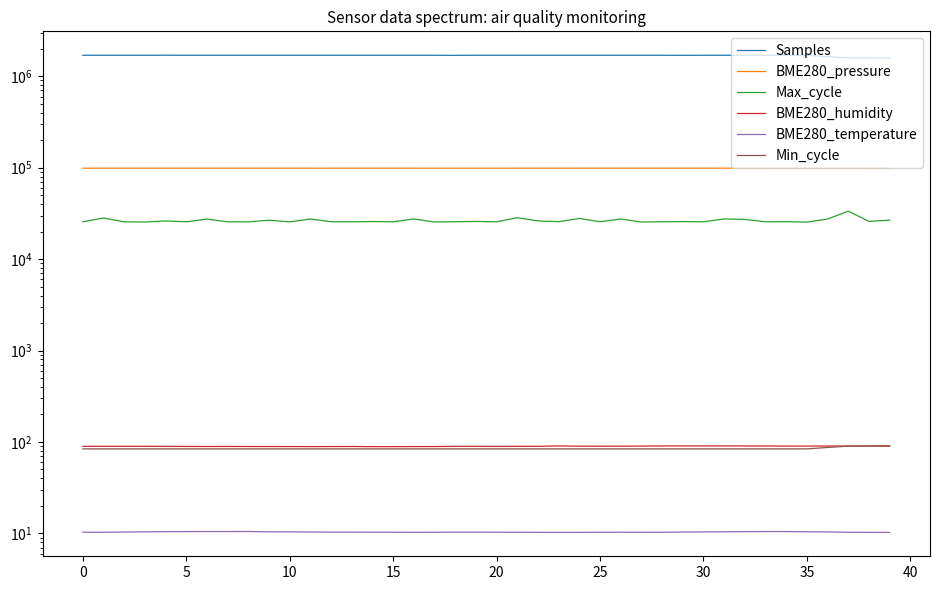

Does the chart have visible grid lines?

No